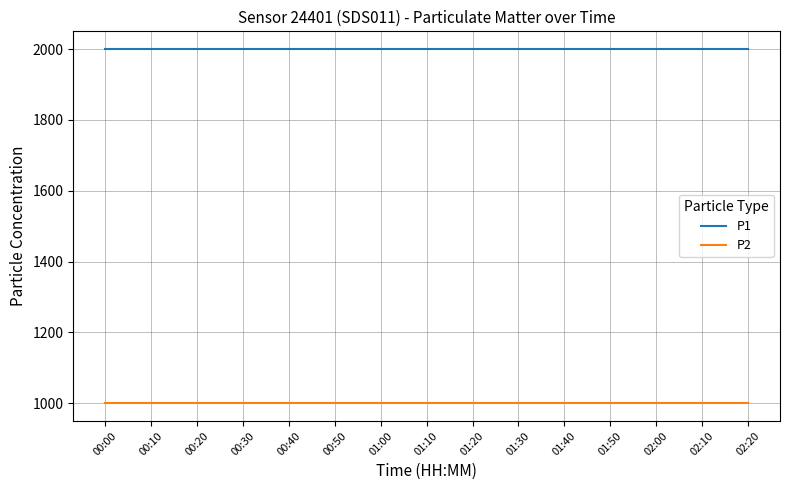

Reading left to right, what are all the values shown in this chart?

P1: 1999.9	1999.9	1999.9	1999.9	1999.9	1999.9	1999.9	1999.9	1999.9	1999.9	1999.9	1999.9	1999.9	1999.9	1999.9
P2: 999.9	999.9	999.9	999.9	999.9	999.9	999.9	999.9	999.9	999.9	999.9	999.9	999.9	999.9	999.9